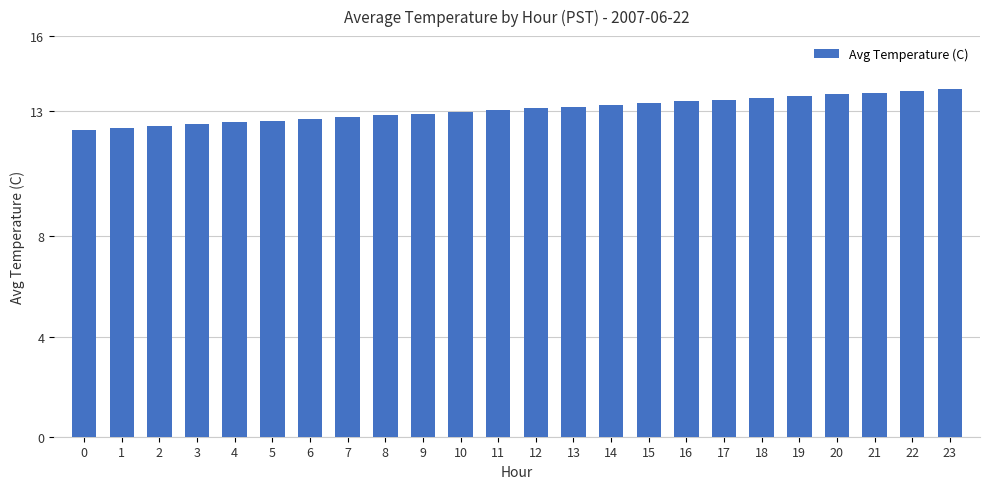

How many categories are shown in the chart?

24